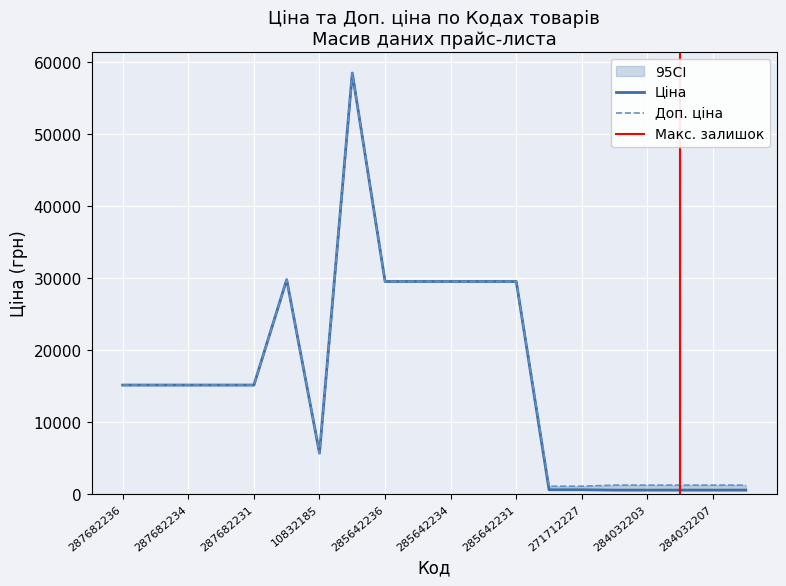

Where is the first local maximum for Ціна?

287702232